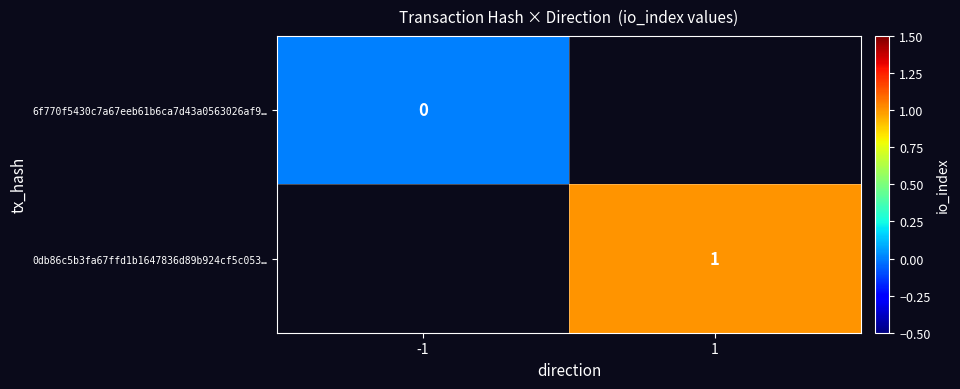

At how many categories does at least one series exceed 0?

1